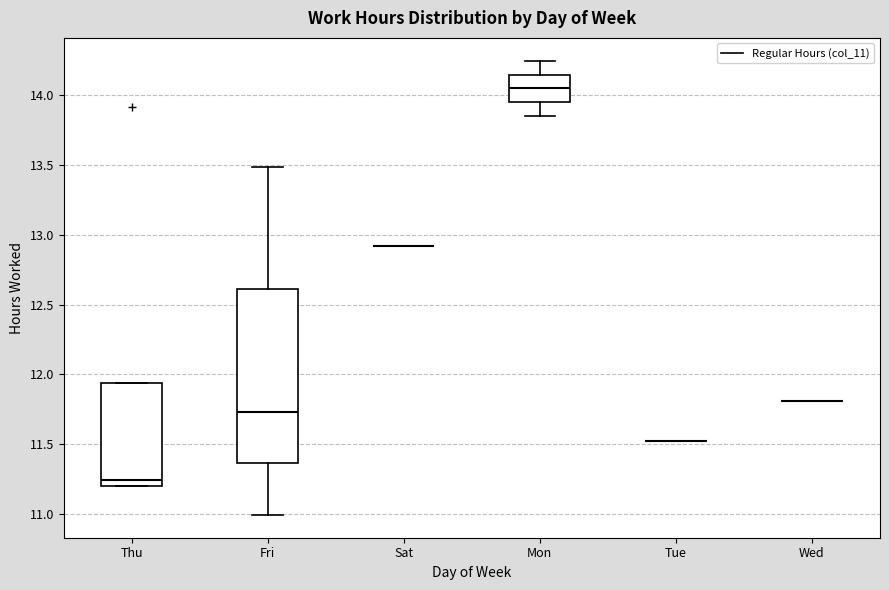

Reading left to right, read every box against the y-axis: the position of its median line, the range the box covers, and the ends of its whiskers. The values are not printed on the chart, so give them approximately, as read against the axis.

Thu: median 11.25, box 11.20 to 11.95, whiskers 11.20 to 11.95
Fri: median 11.75, box 11.35 to 12.60, whiskers 11.00 to 13.50
Sat: box collapsed to a line at 12.90, whiskers 12.90 to 12.90
Mon: median 14.05, box 13.95 to 14.15, whiskers 13.85 to 14.25
Tue: box collapsed to a line at 11.50, whiskers 11.50 to 11.50
Wed: box collapsed to a line at 11.80, whiskers 11.80 to 11.80